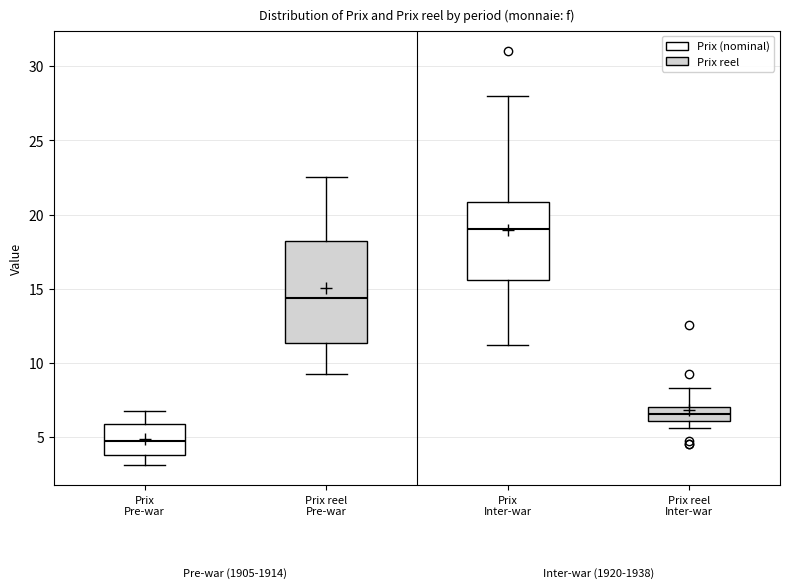

Comparing the boxes themselves (not the whiskers), which one is the tallest?

Prix reel Pre-war